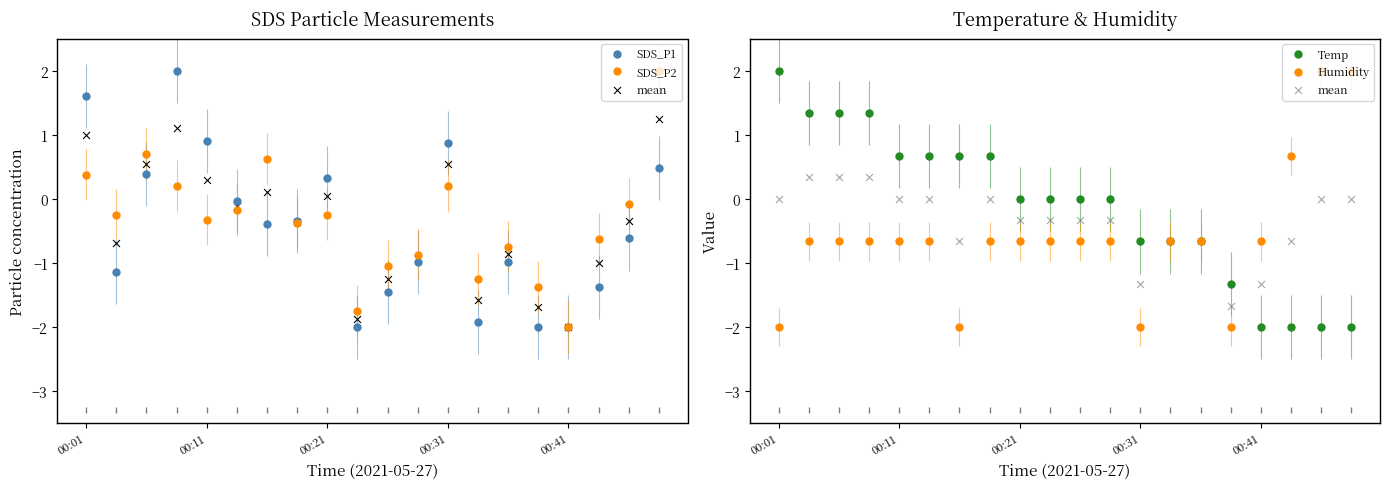

Which series reaches the minimum Y coordinate?

SDS_P1